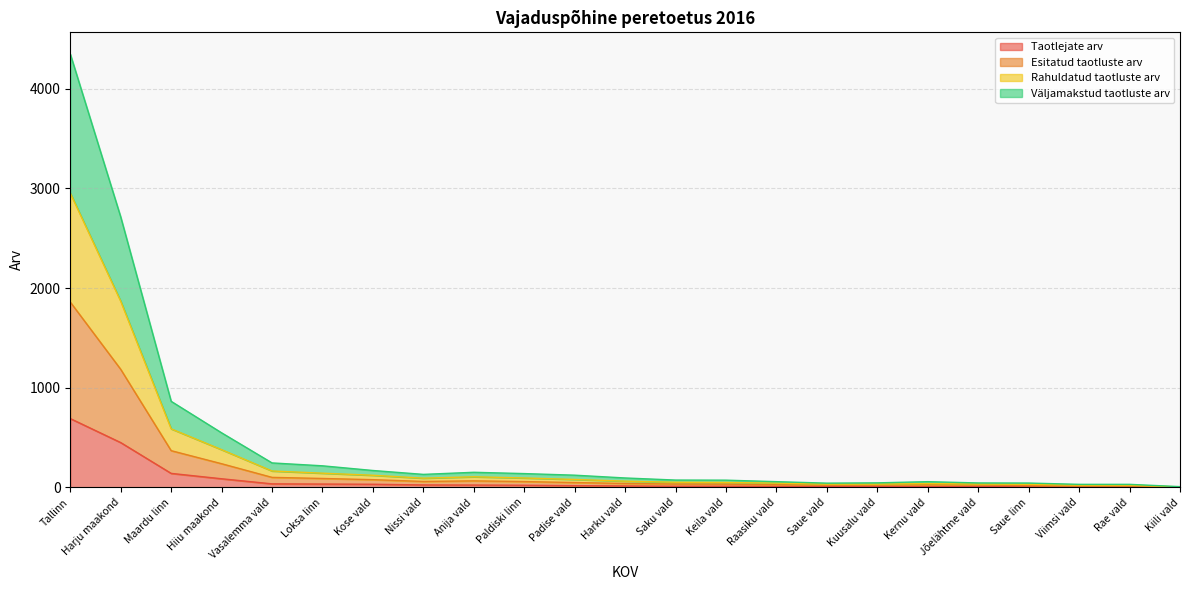

How many values in the Rahuldatud taotluste arv series are below 40?

11